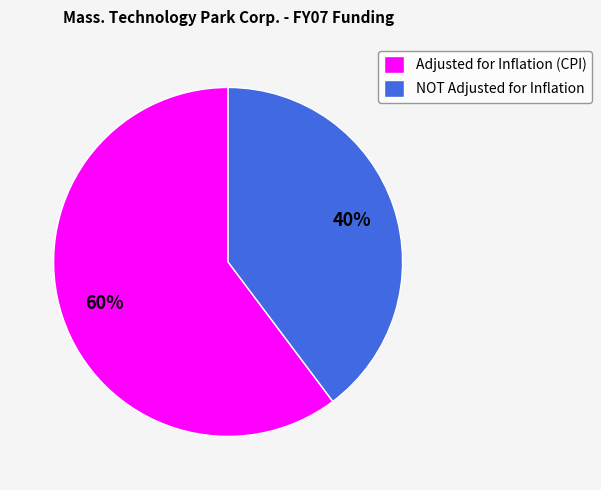

To the nearest percent, what portion does NOT Adjusted for Inflation represent?

40%